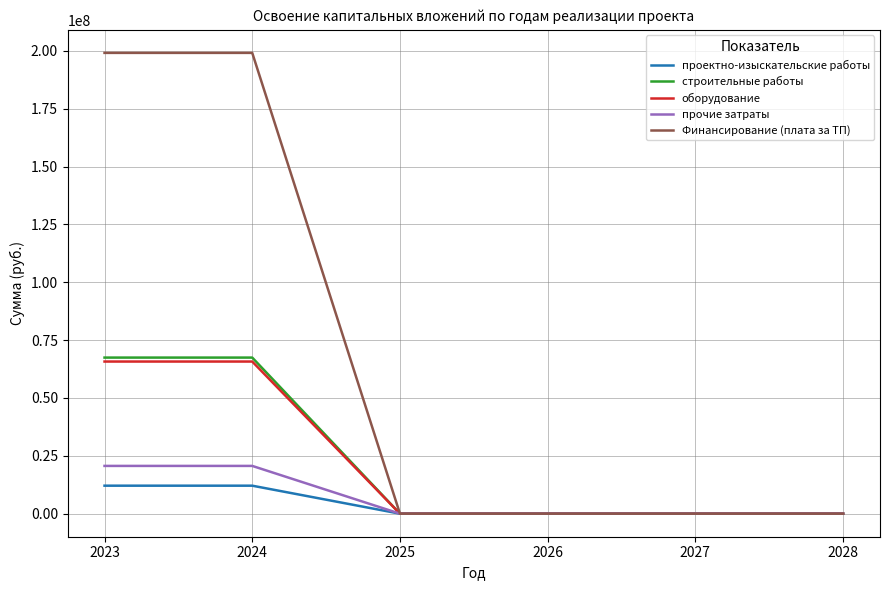

What are all the series names shown in the legend?

проектно-изыскательские работы, строительные работы, оборудование, прочие затраты, Финансирование (плата за ТП)